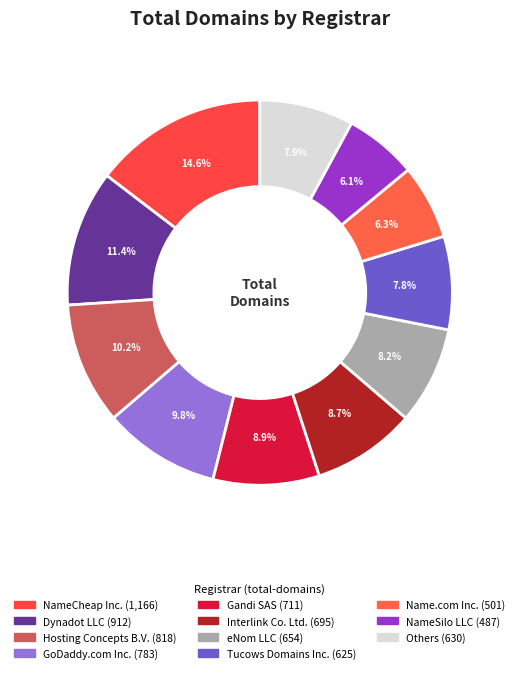

Count the number of slices in the pie.

11